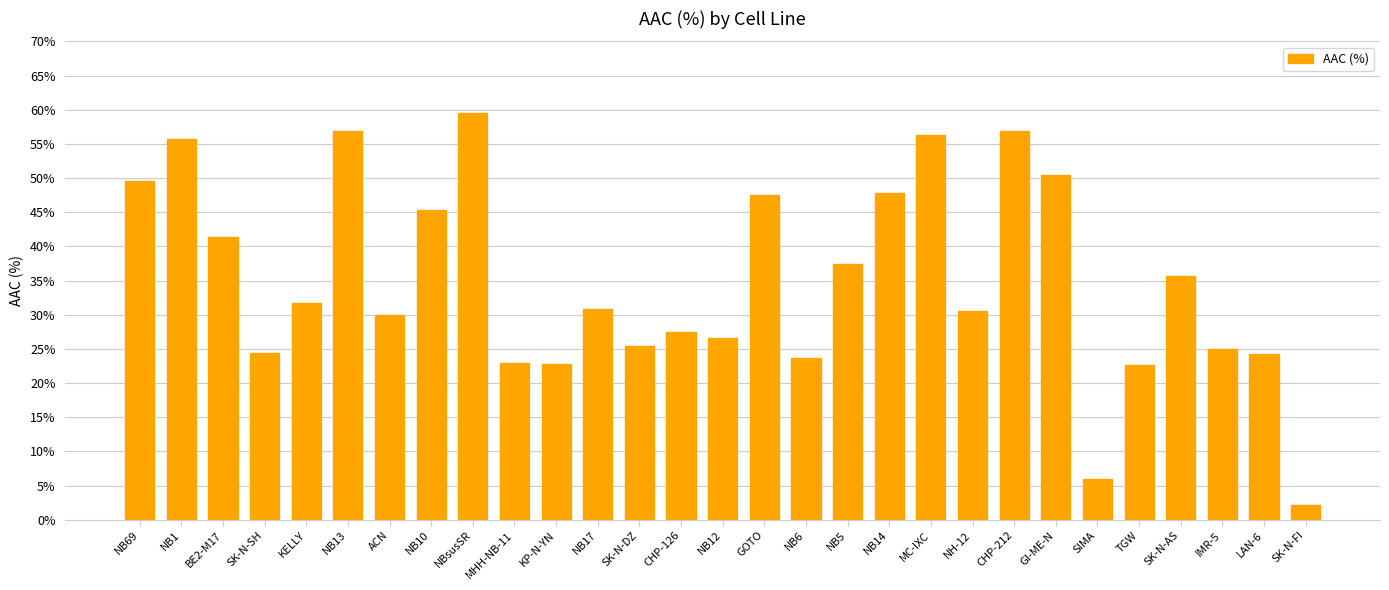

Read the value at SK-N-DZ.

25.5